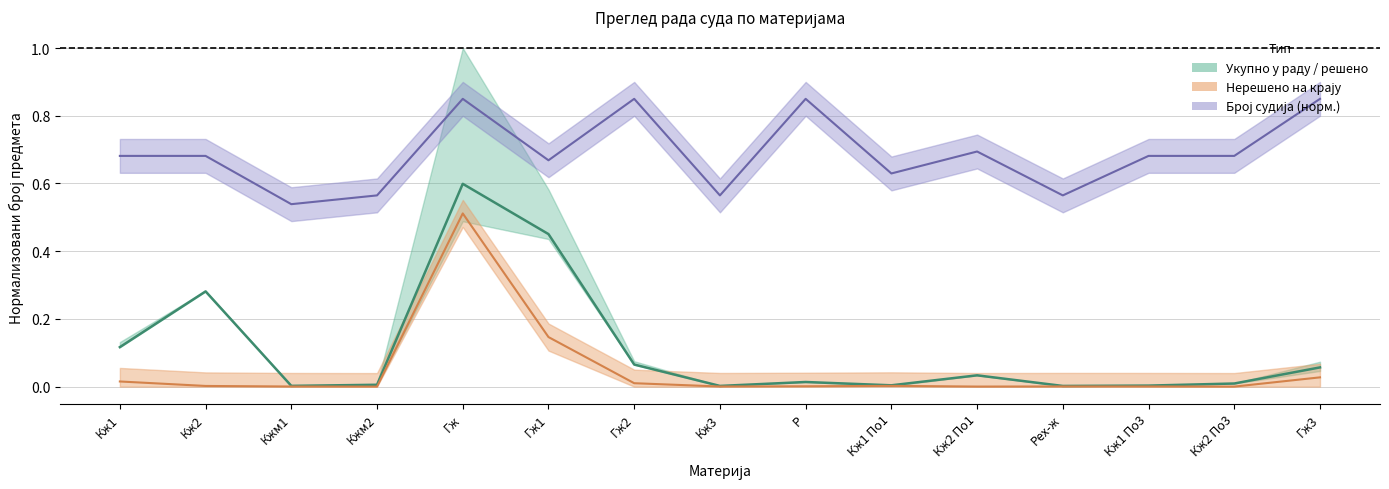

What is the value of the Броја судија point at the 8th from the left?

0.6